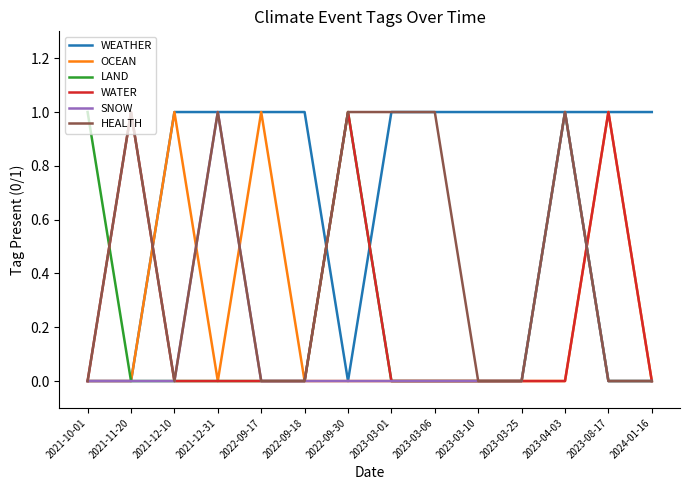

Is this an area chart (filled region under the line)?

No